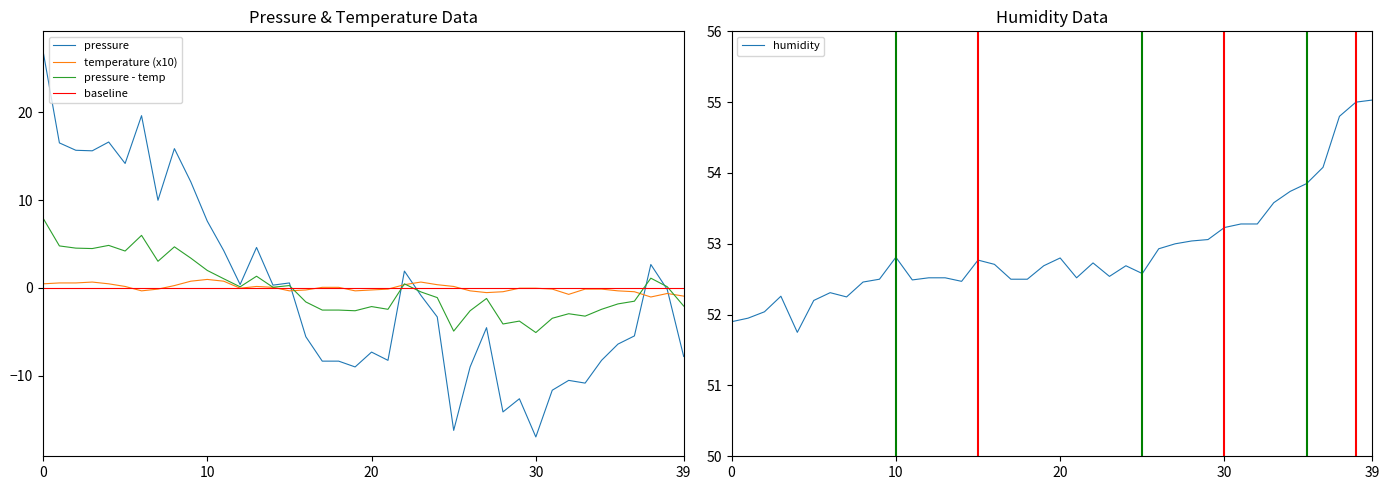

How many data points in humidity are above 52?

37